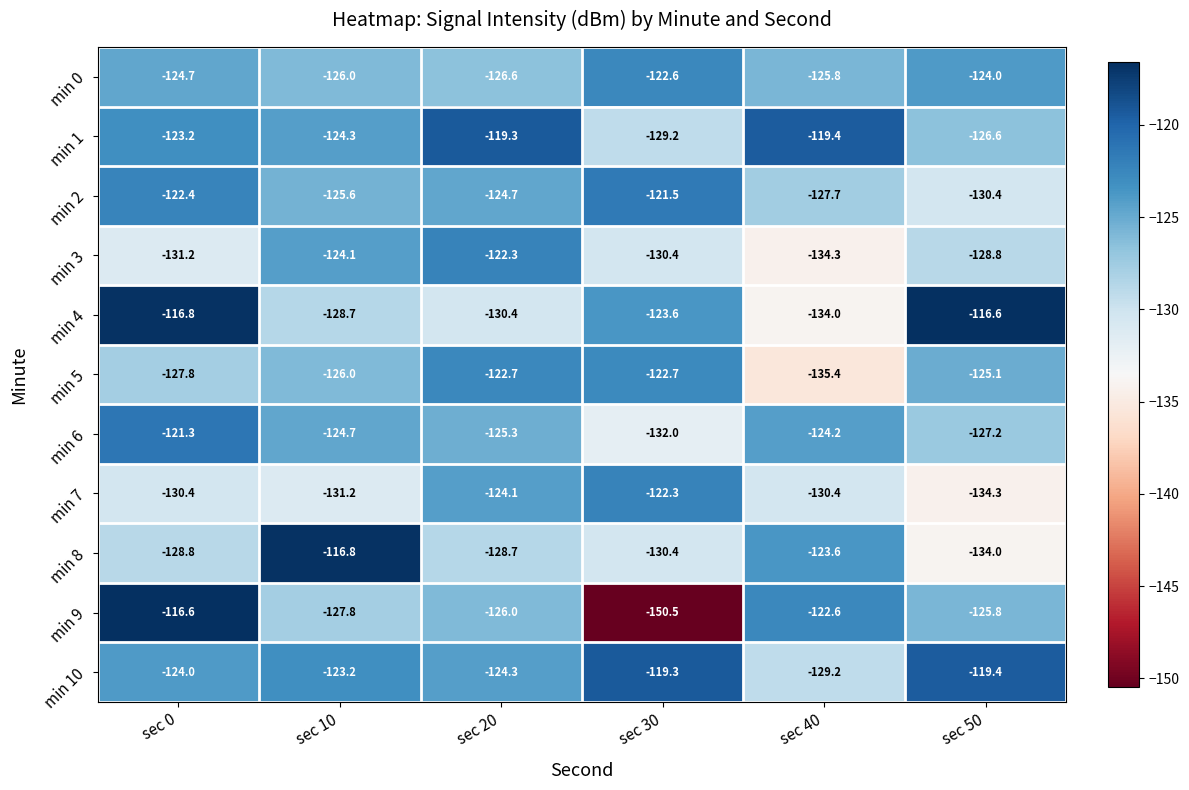

What is the lowest value of the min 8 series?

-134.0